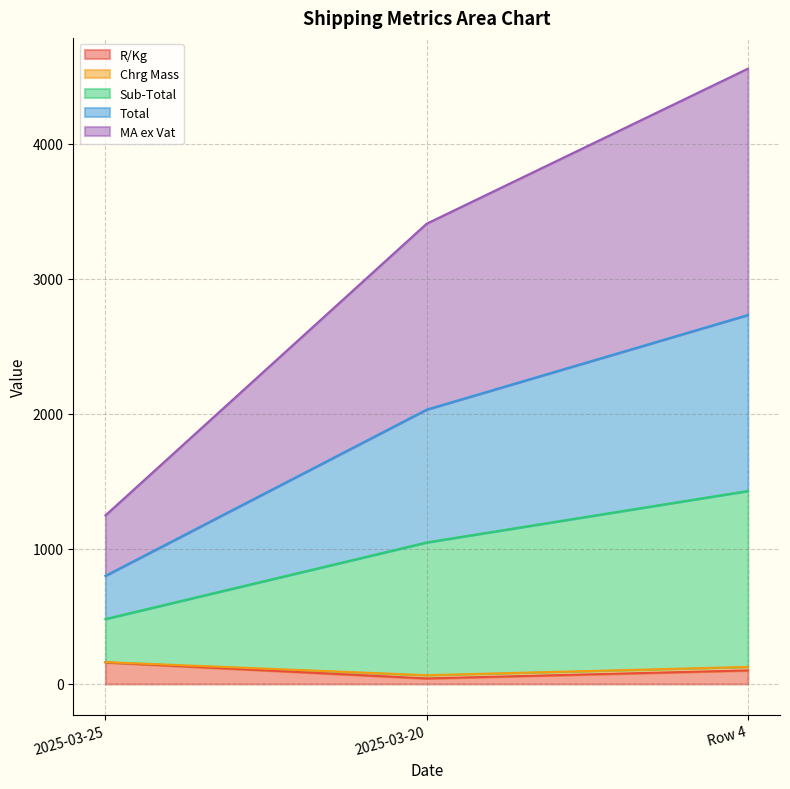

At which label does MA ex Vat reach its peak?

Row 4